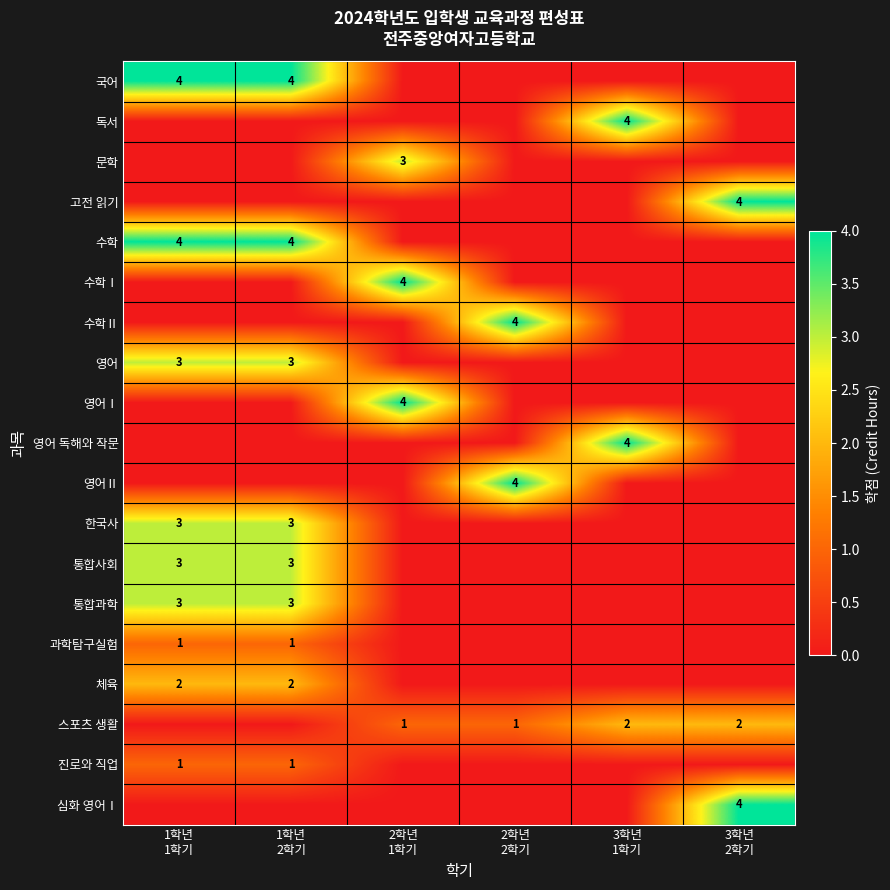

How many 한국사 values are between 0 and 3?

6